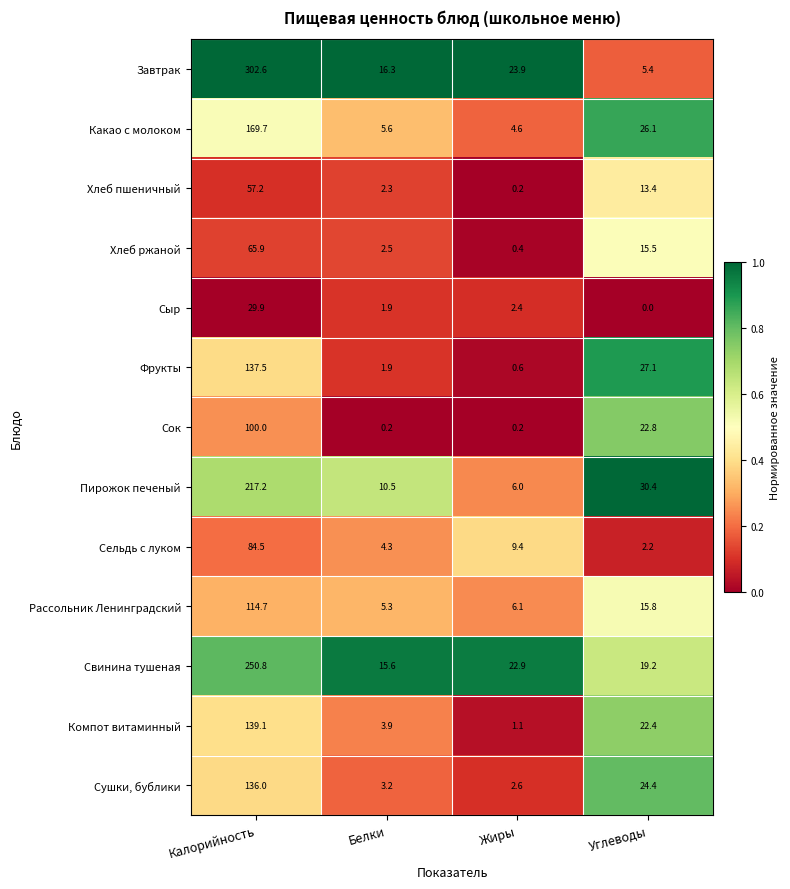

Which category has the lowest value in the Сушки, бублики series?

Жиры